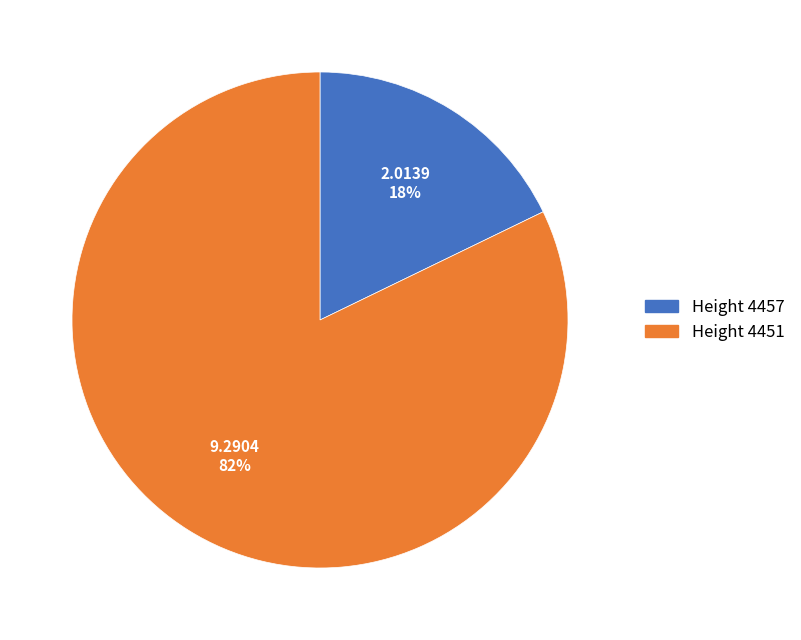

To the nearest percent, what is the average slice percentage?

50%